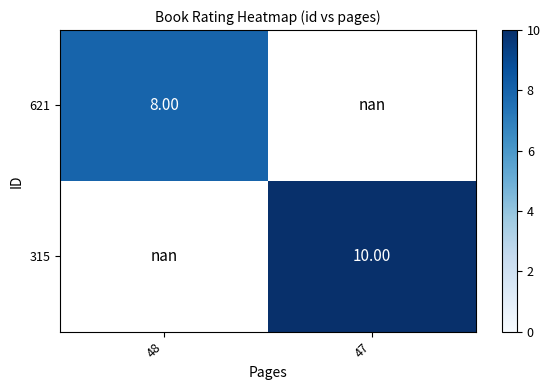

At how many categories does at least one series exceed 8?

1